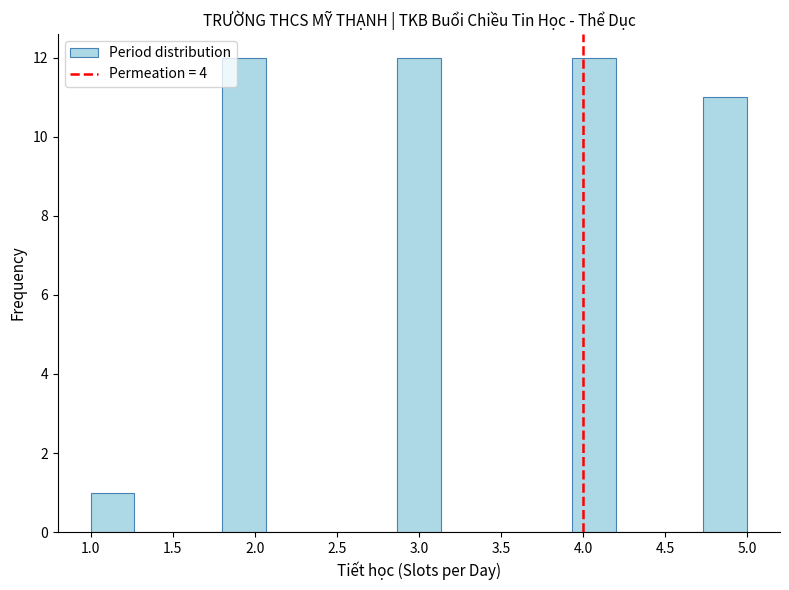

What is the height of the bar covering 1.00 to 1.25 on the x-axis? Neither the bar edges nor the heights are printed on the chart, so give them approximately, as read against the axes.

1